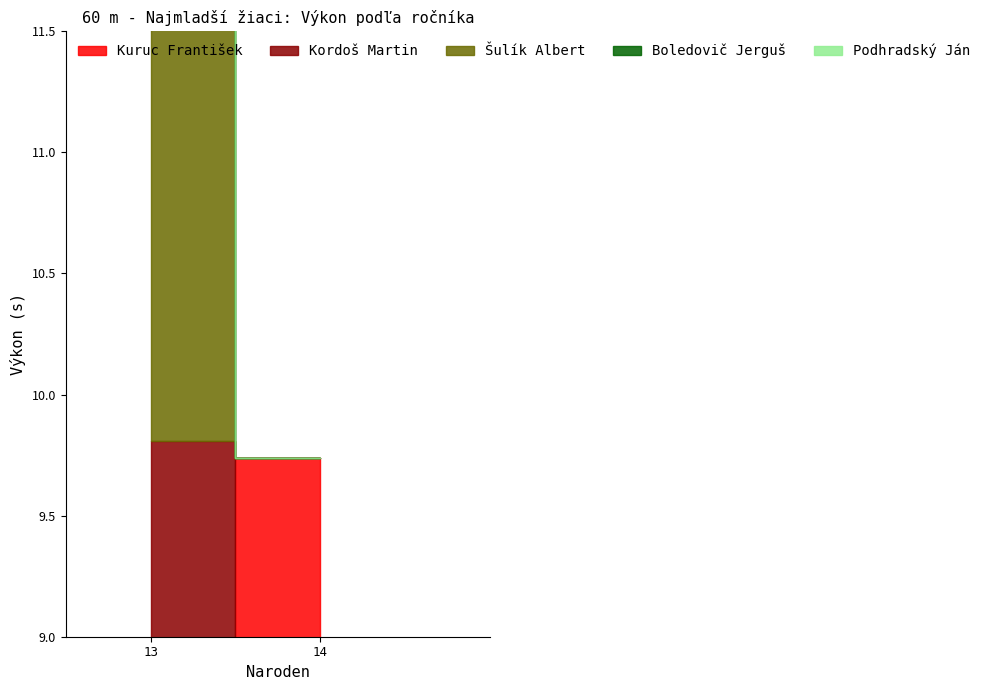

Between 13 and 14, which series saw the biggest shift?

Kuruc František